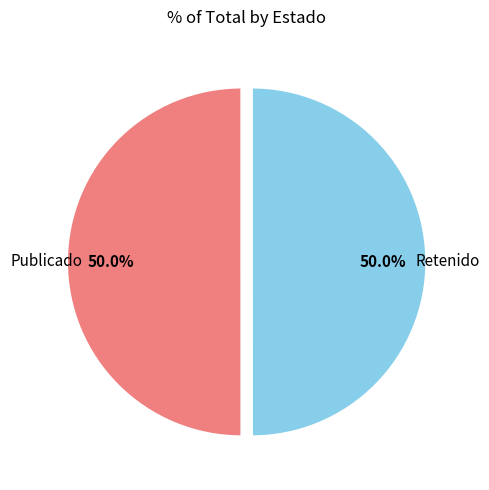

What is the ratio of the value at Retenido to the value at Publicado?

1.0